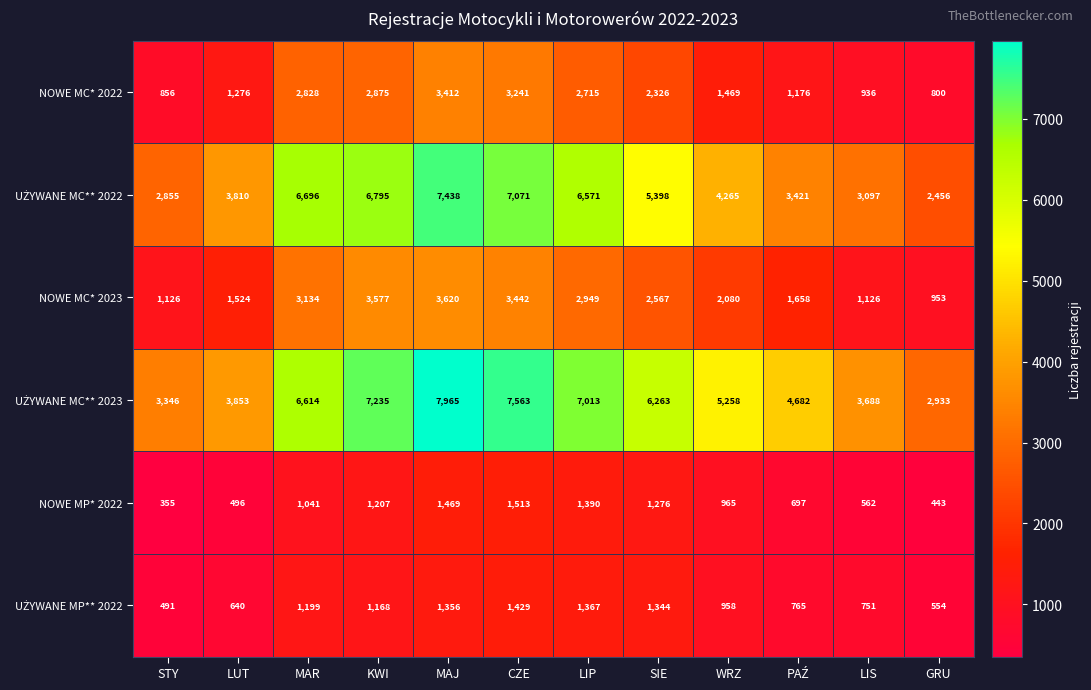

The value of NOWE MC* 2022 at WRZ is 425. True or false?

False